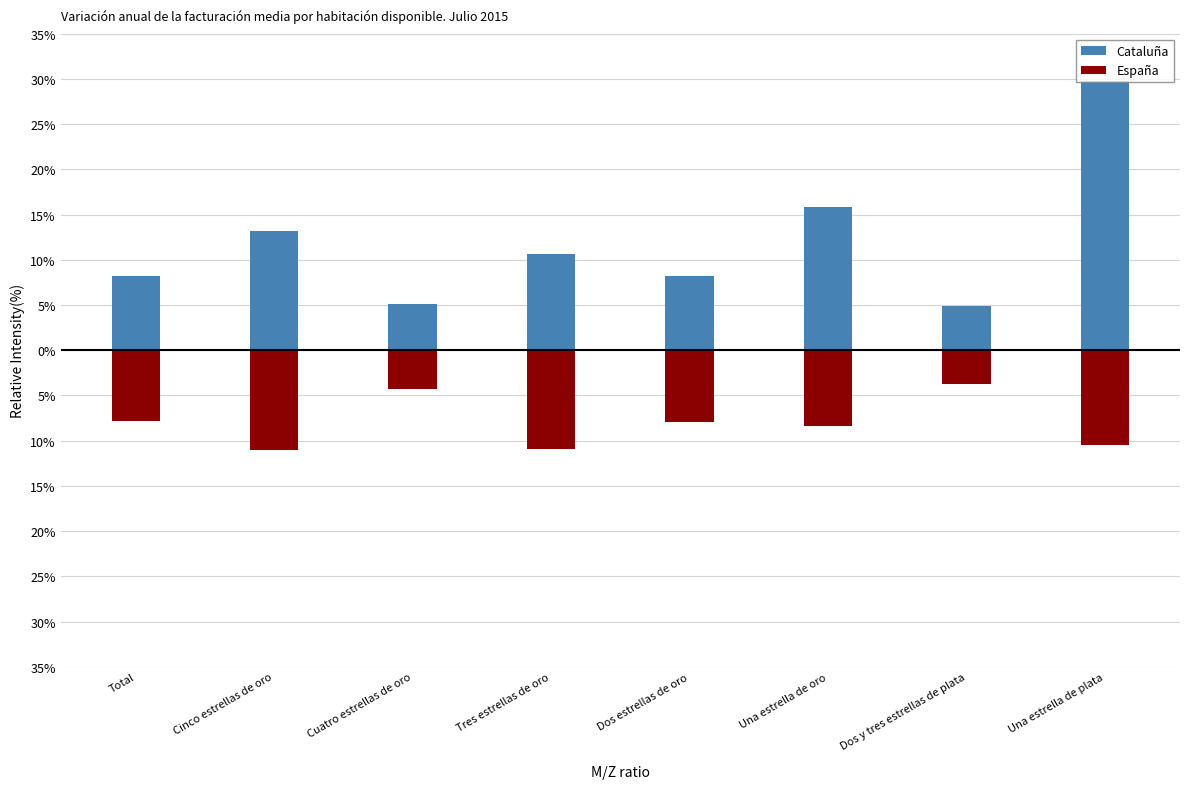

Are the bars grouped side by side (vs. stacked)?

Yes